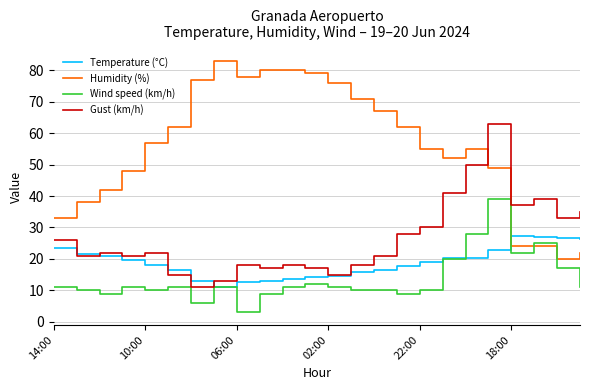

Which series has the largest total across all categories?

Humidity (%)